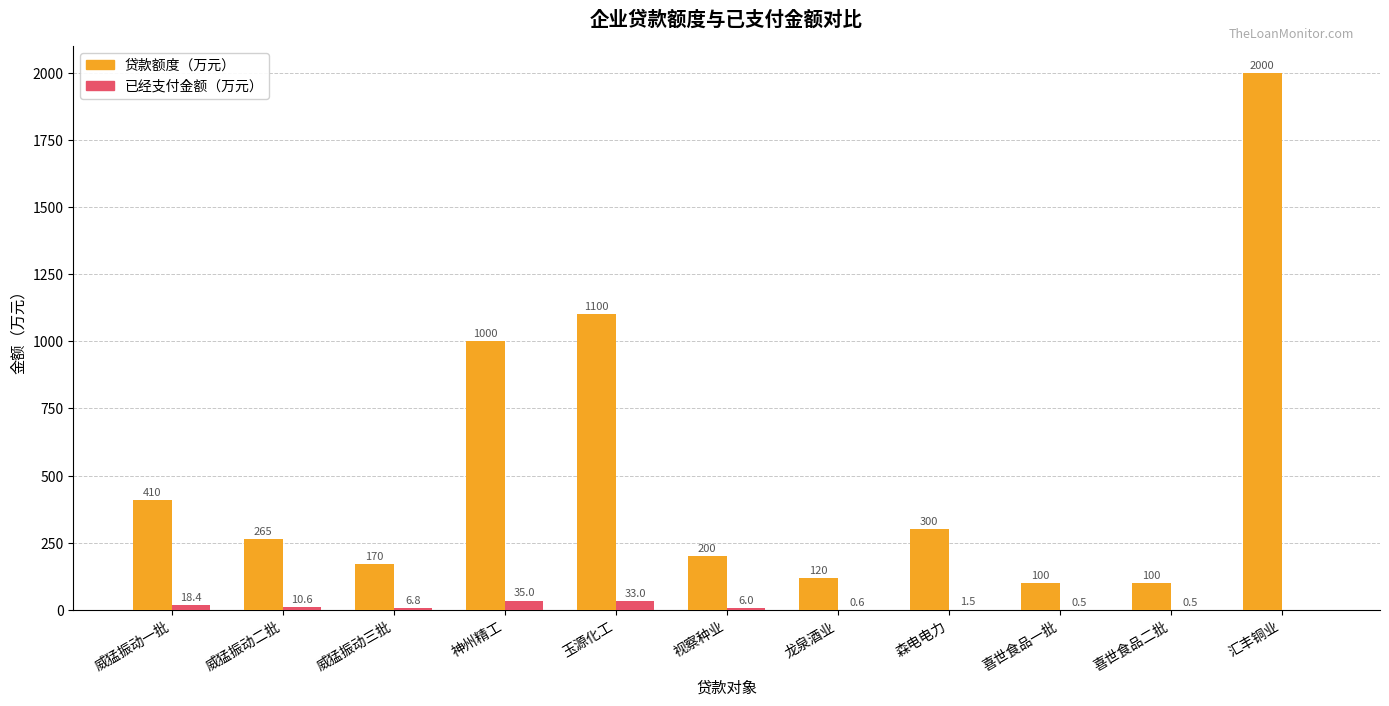

Are the bars horizontal?

No